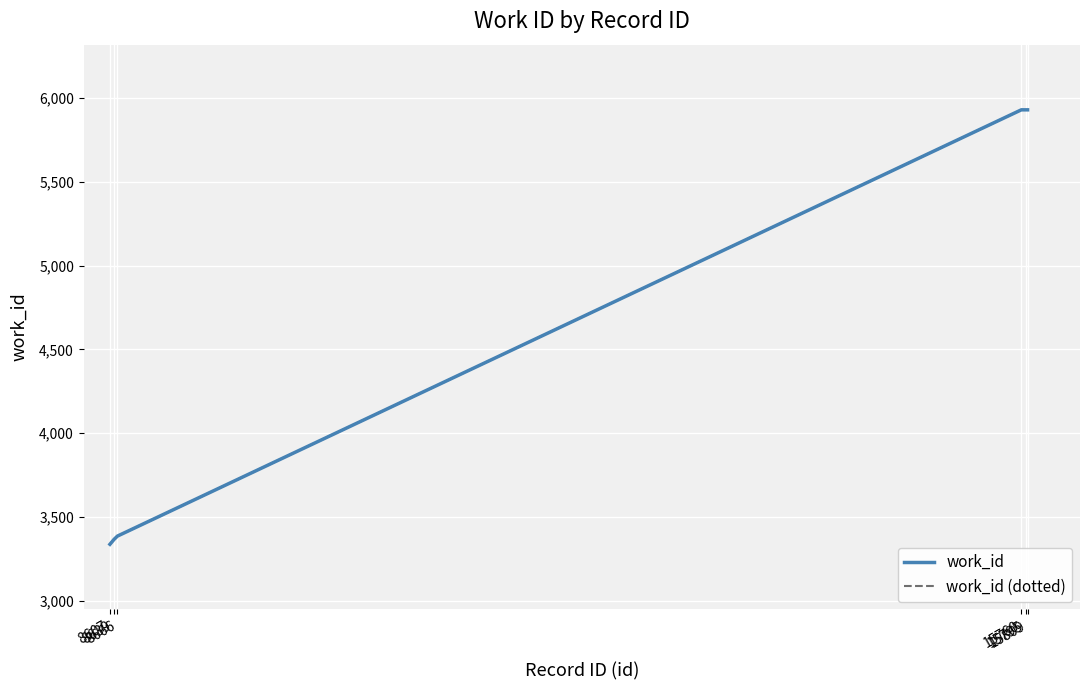

Does the chart display data point markers on the line(s)?

No